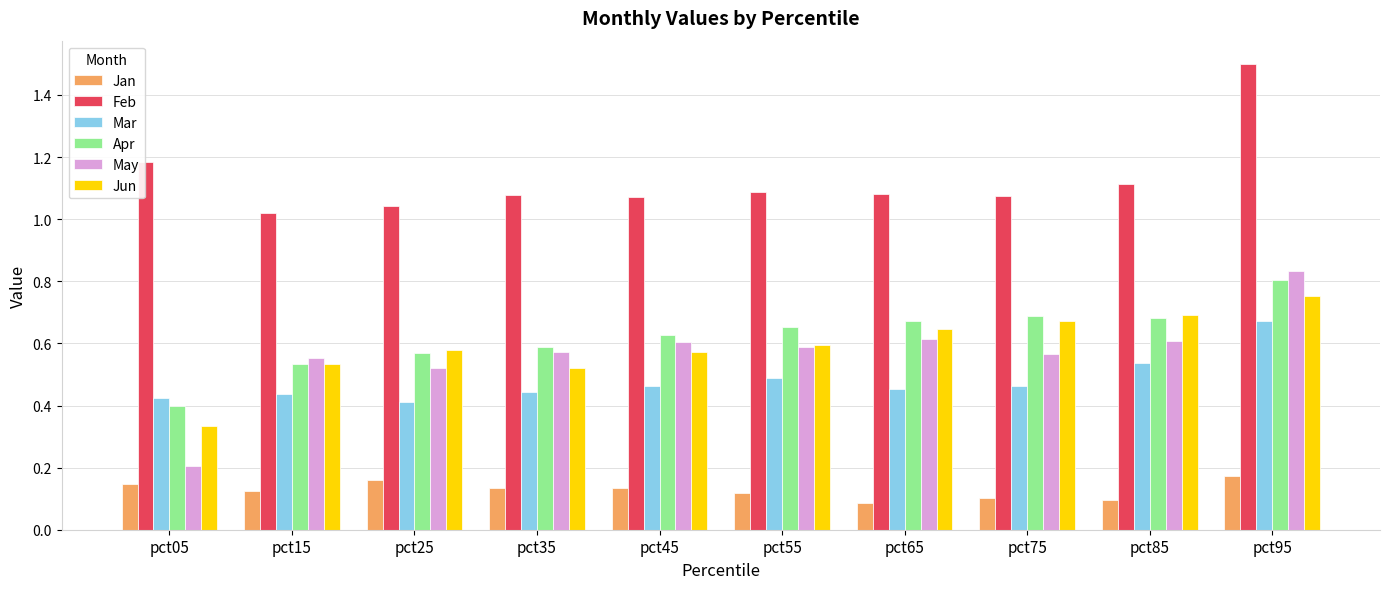

Rank the series at pct95 from highest to lowest value.

Feb, May, Apr, Jun, Mar, Jan